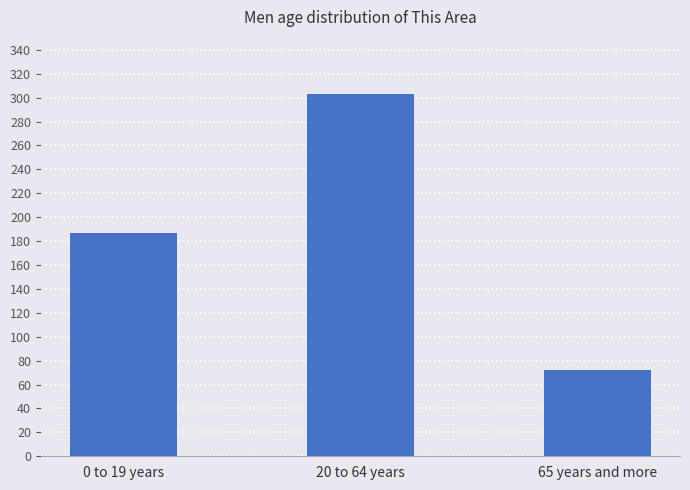

Count the values in the range 72 to 303.

3